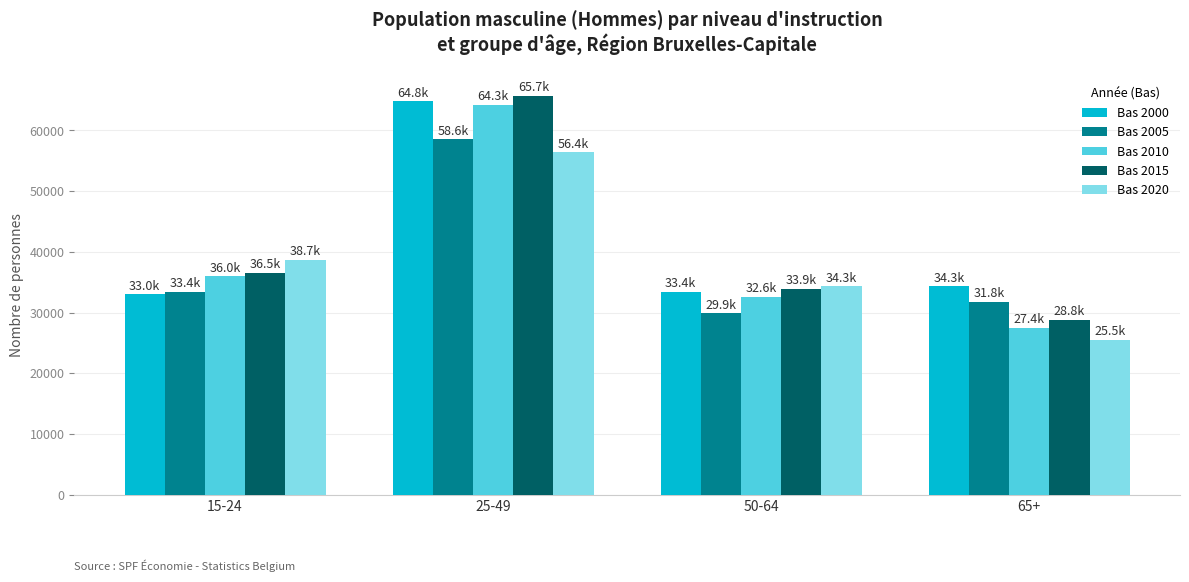

What is the greatest value displayed?

65697.3